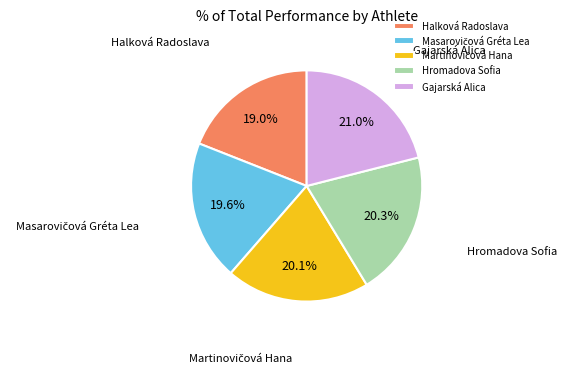

How many slices are in this pie chart?

5